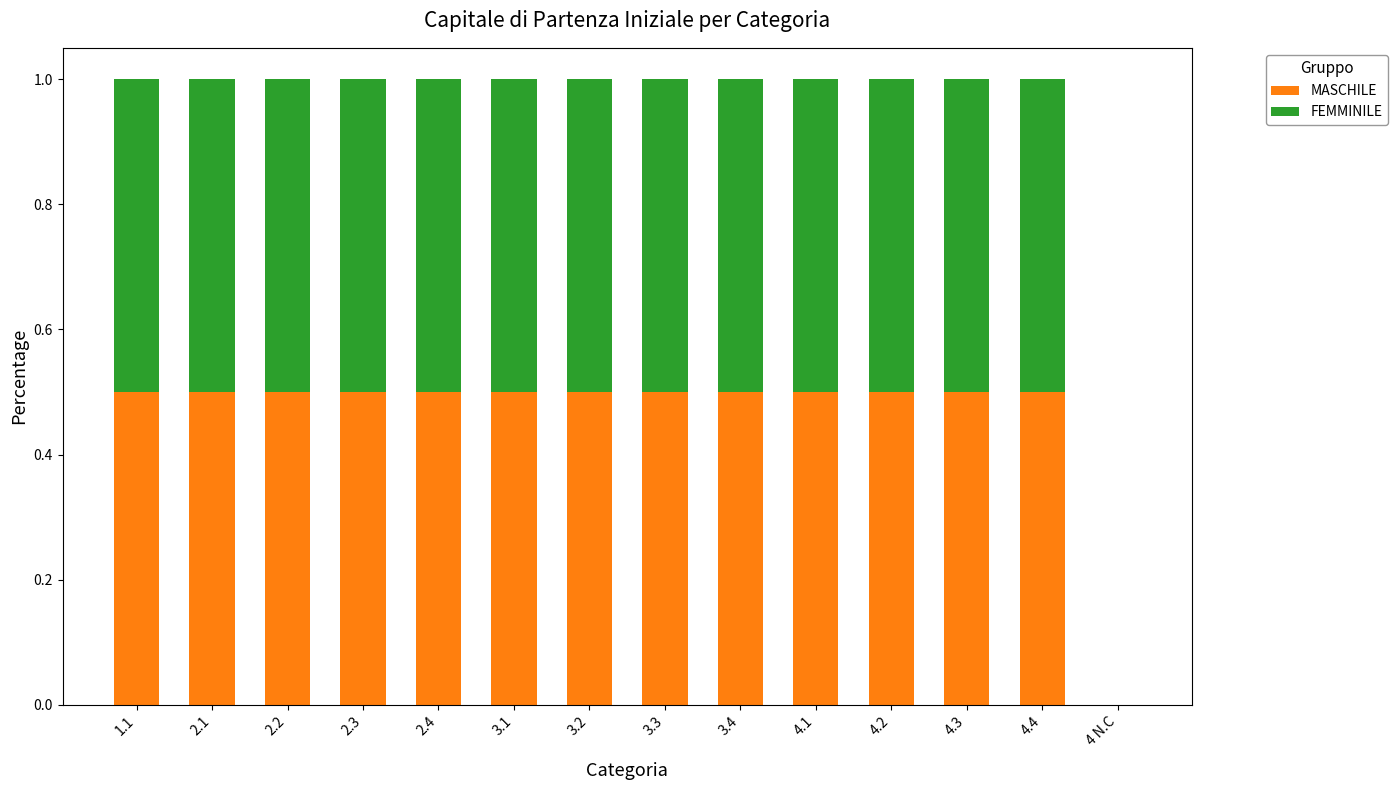

Does the chart contain stacked bars?

Yes